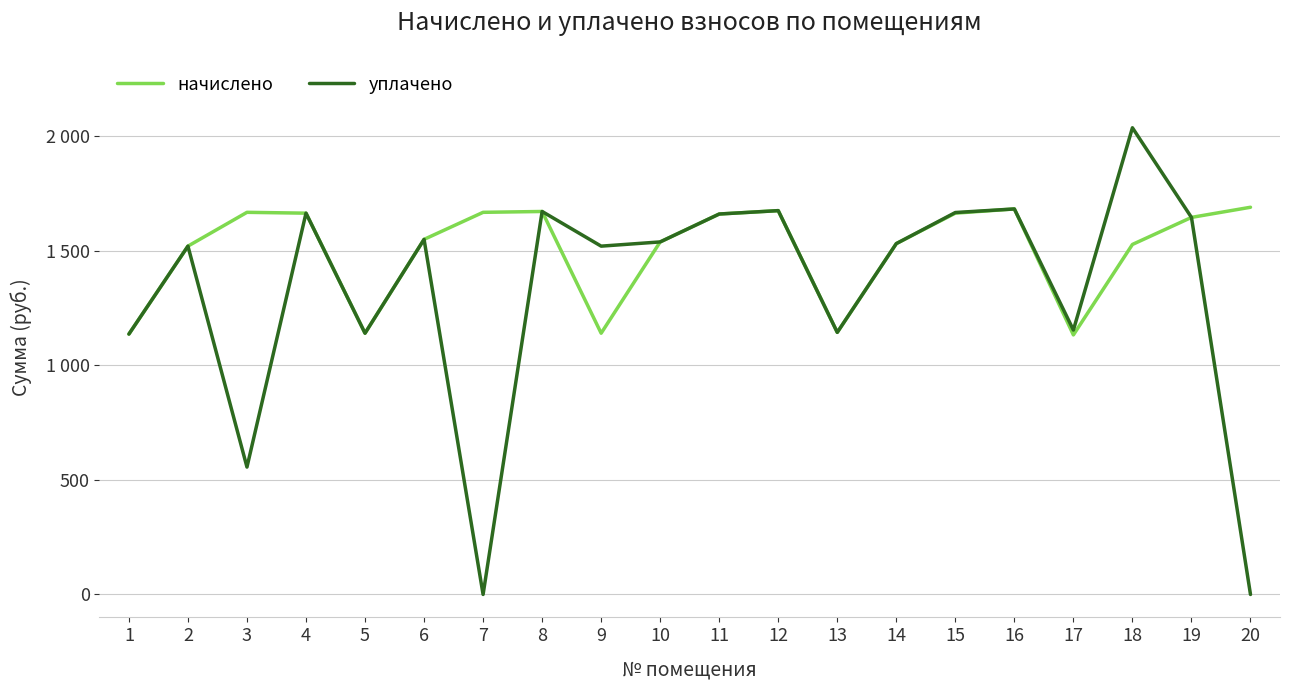

True or false: уплачено has more than 2 points higher than both neighbors.

True